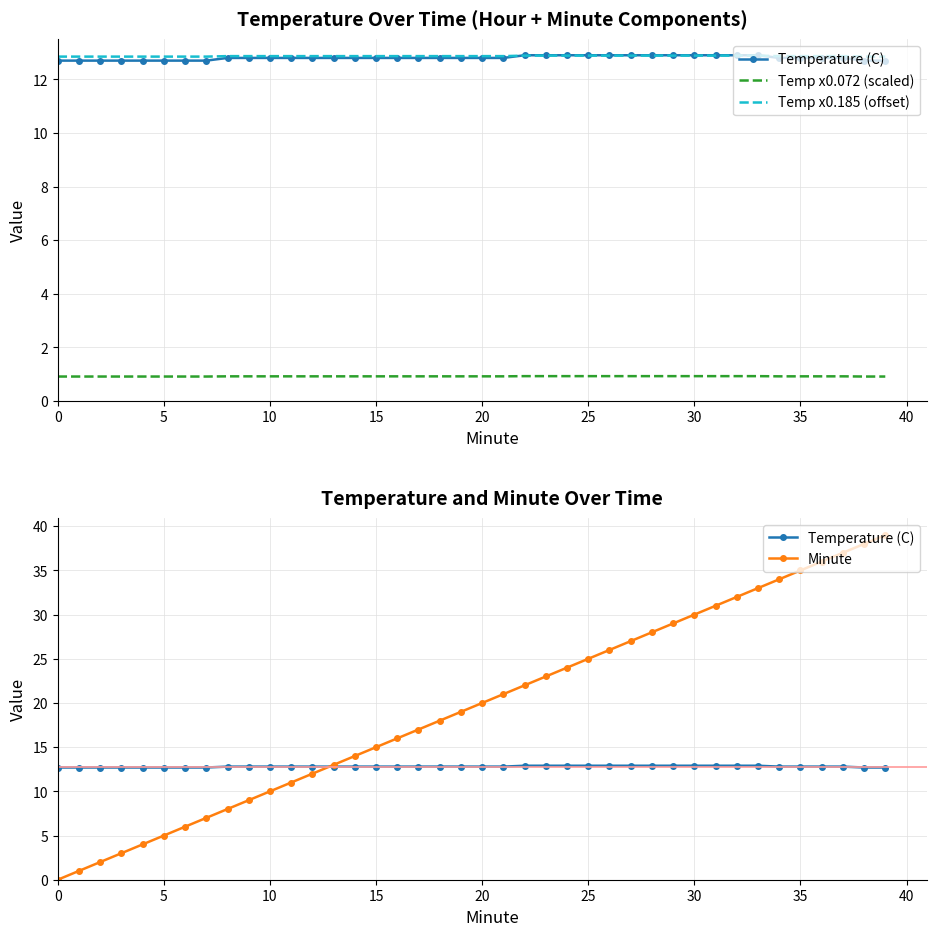

List the series in order of their peak value, highest first.

Minute, Temperature (C), Temp x0.185 (offset), Temp x0.072 (scaled)